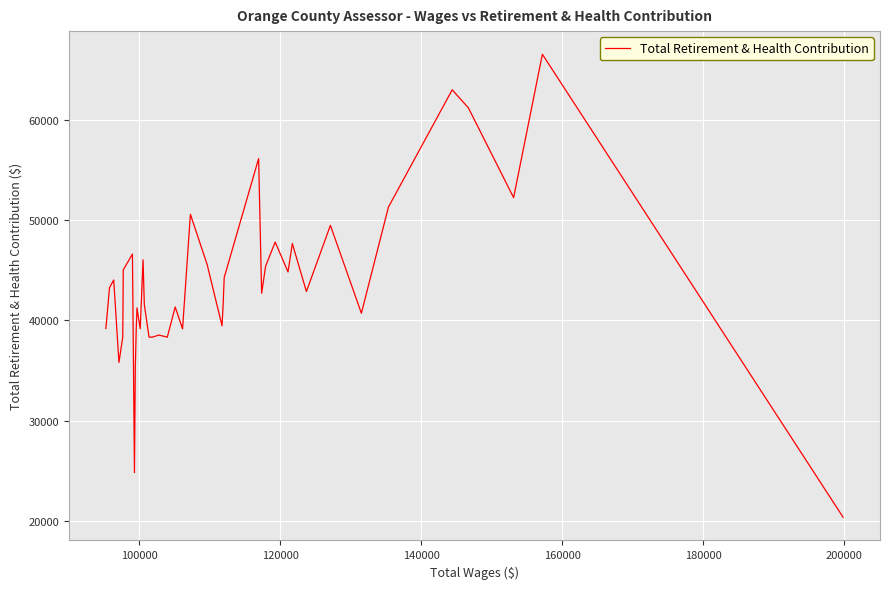

Does the chart display data point markers on the line(s)?

No